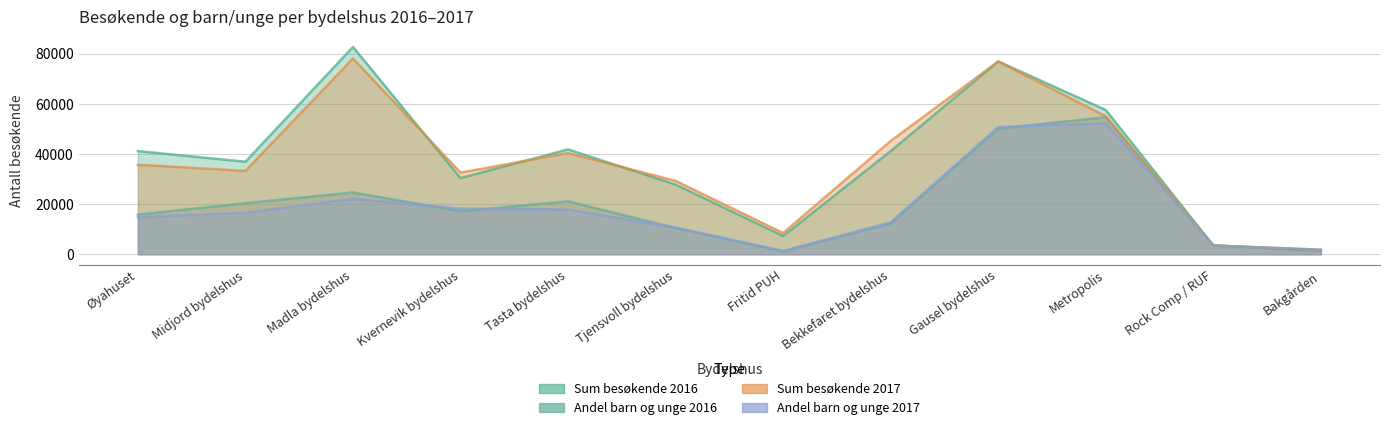

What is the label of the 5th point from the left?

Tasta bydelshus